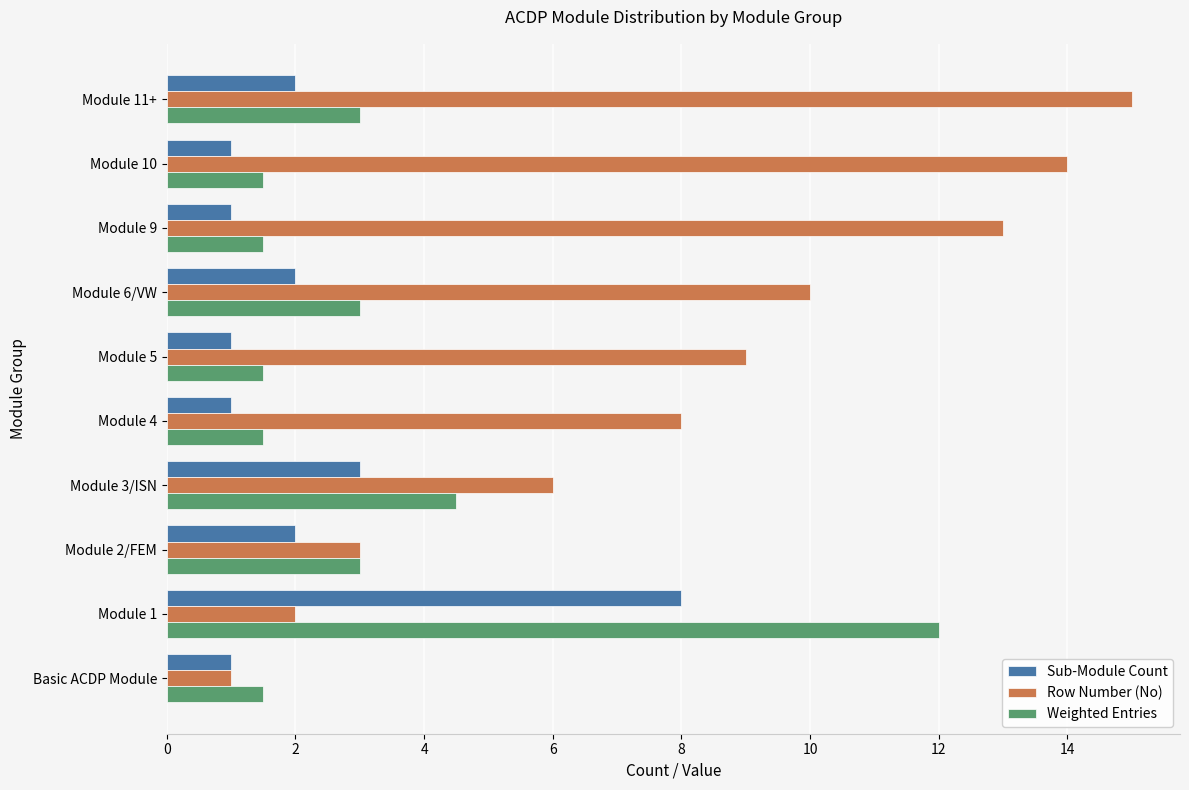

What is the average value of the Weighted Entries series?

3.3